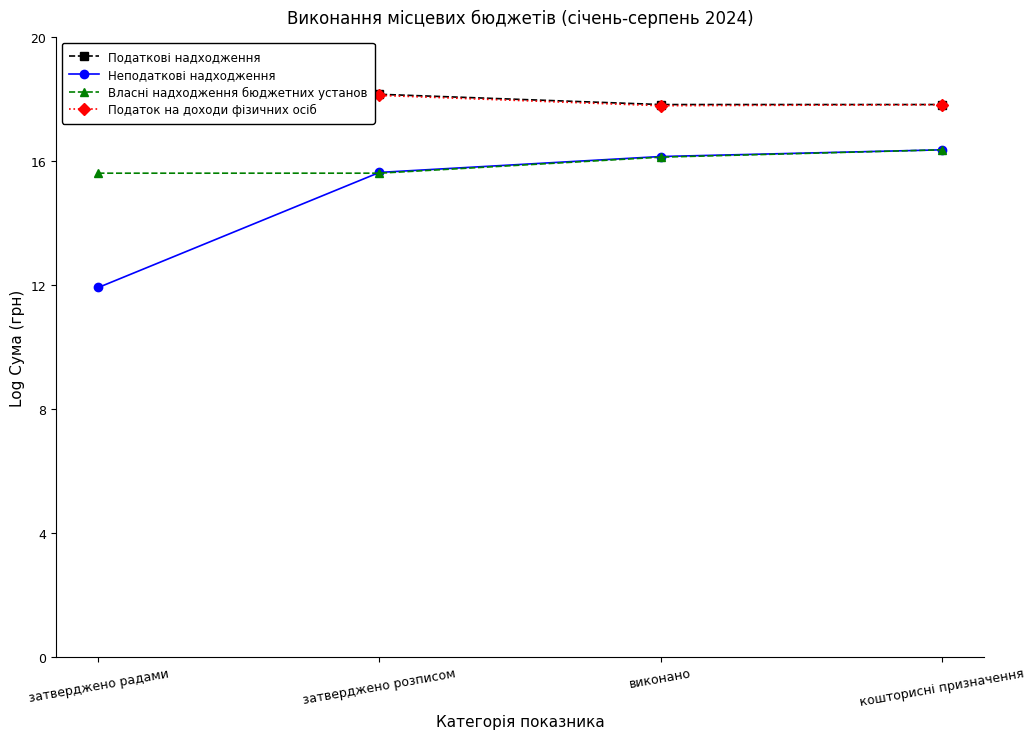

What is the total value across all series at виконано?

67.9